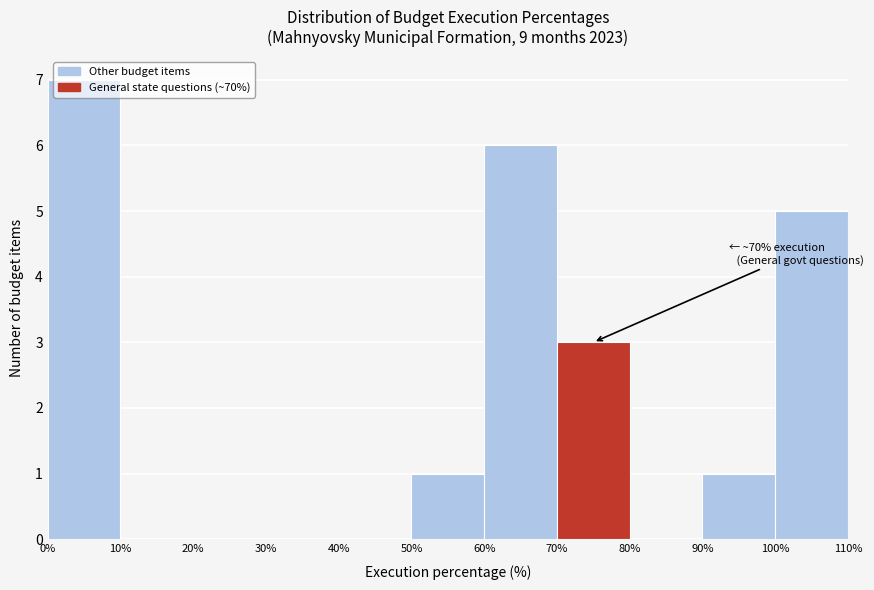

Over which range of the x-axis is the bar tallest?

0% to 10%